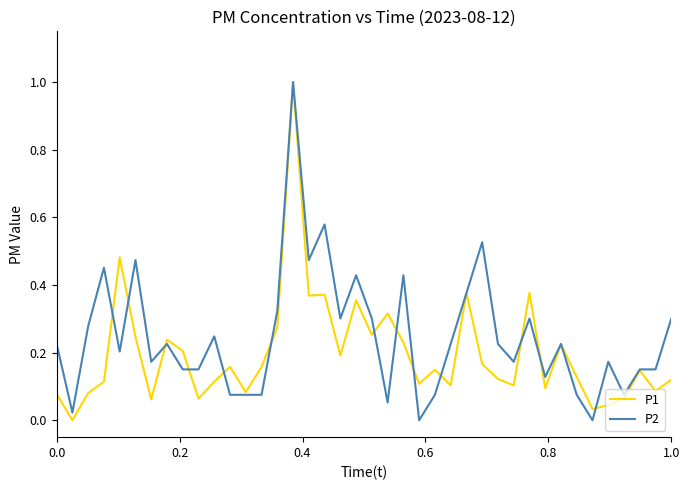

List the series in order of their overall mean, highest first.

P2, P1